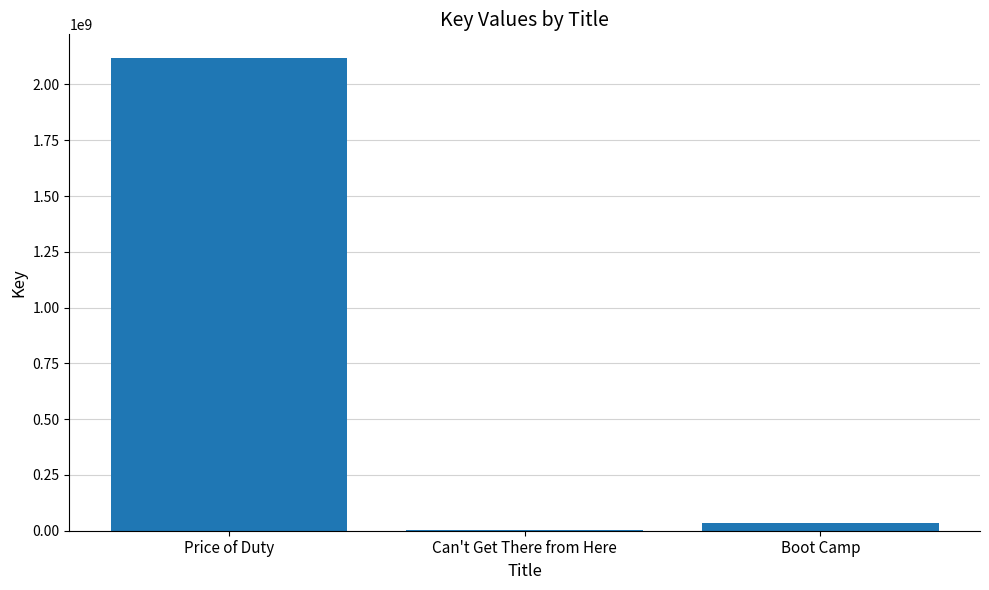

Reading right to left, transcribe all the data shown in this chart.

32563824	1888585	2118818191